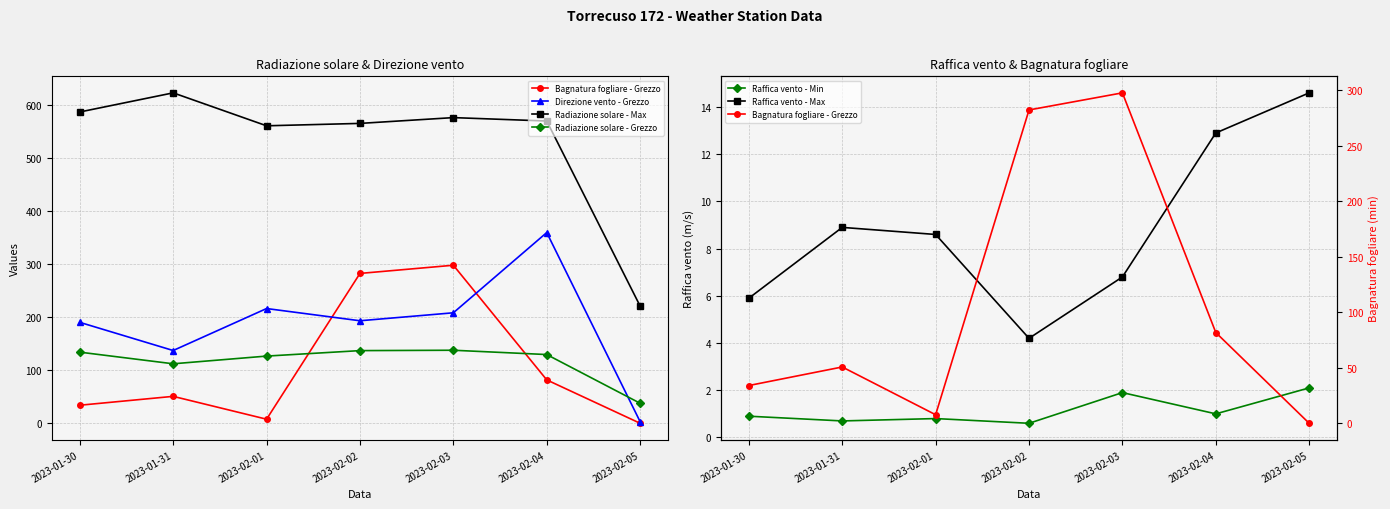

True or false: Direzione vento - Grezzo and Raffica vento - Min intersect in this chart.

False